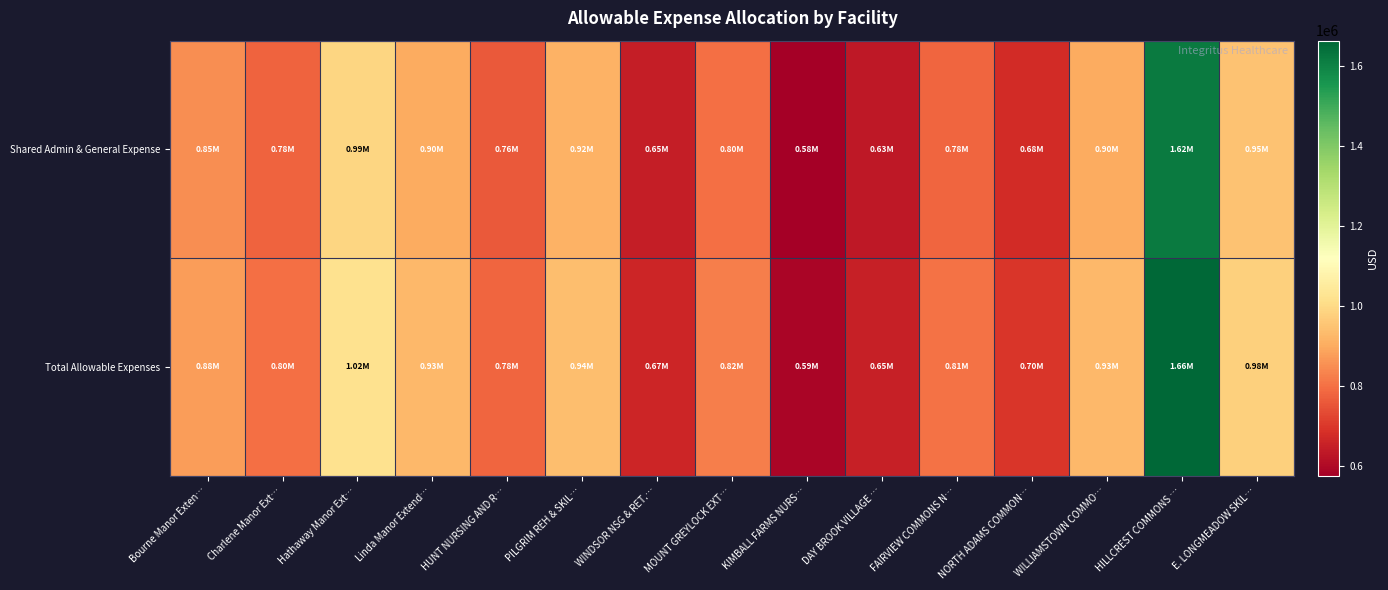

Which label corresponds to the smallest value in the chart?

KIMBALL FARMS NURS…